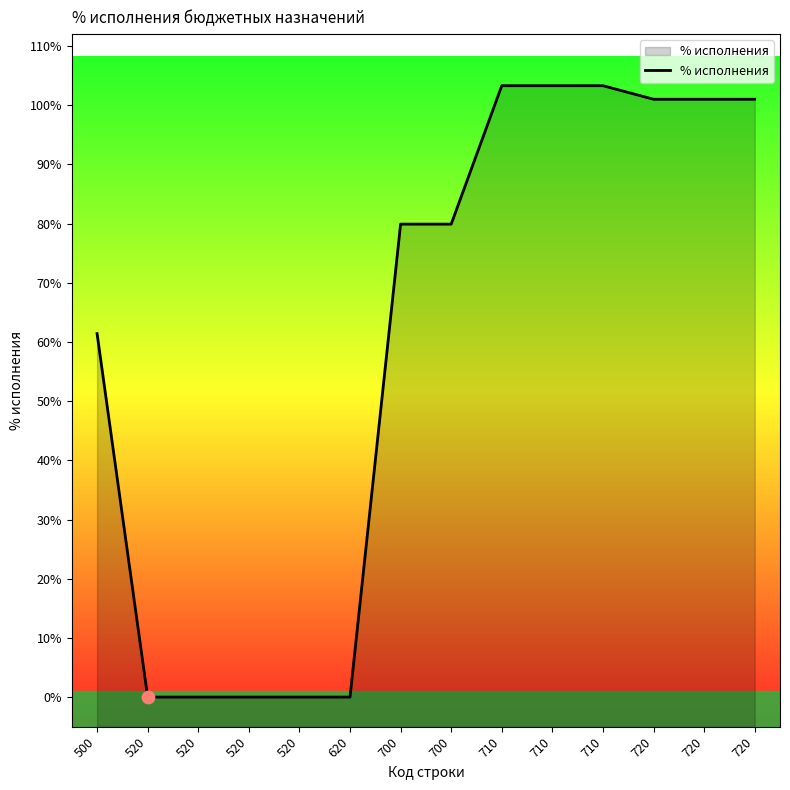

Which has a higher value, 500 or 520?

500